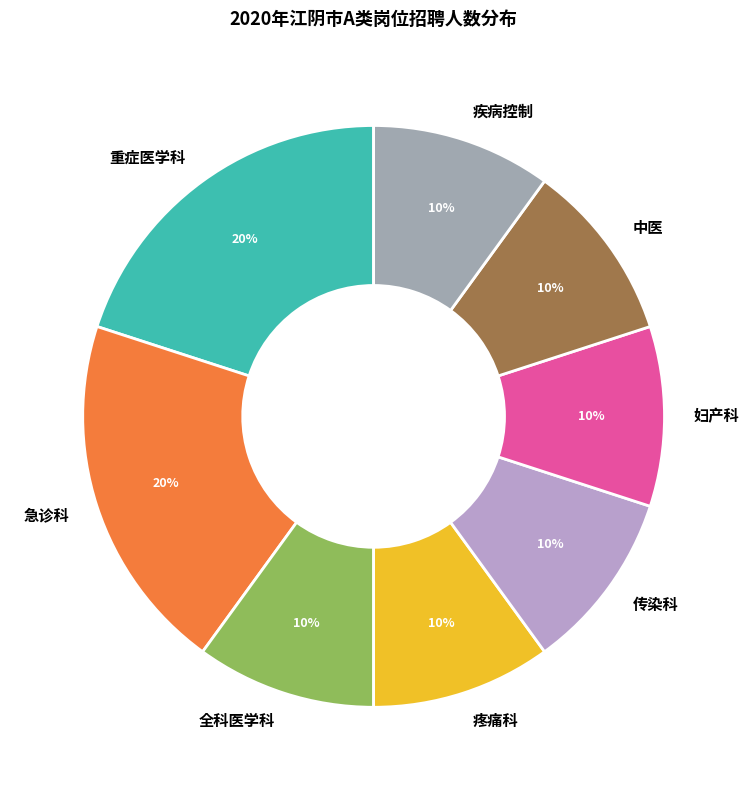

To the nearest percent, what is the combined percentage of 妇产科 and 传染科?

20%